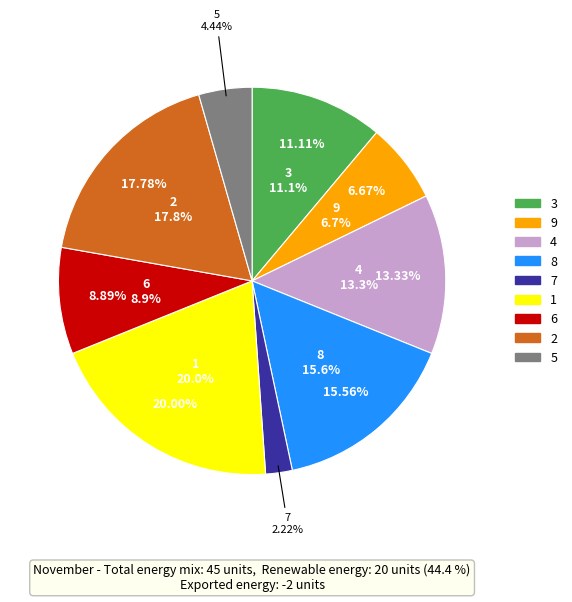

Rank the categories by value from highest to lowest.

1, 2, 8, 4, 3, 6, 9, 5, 7